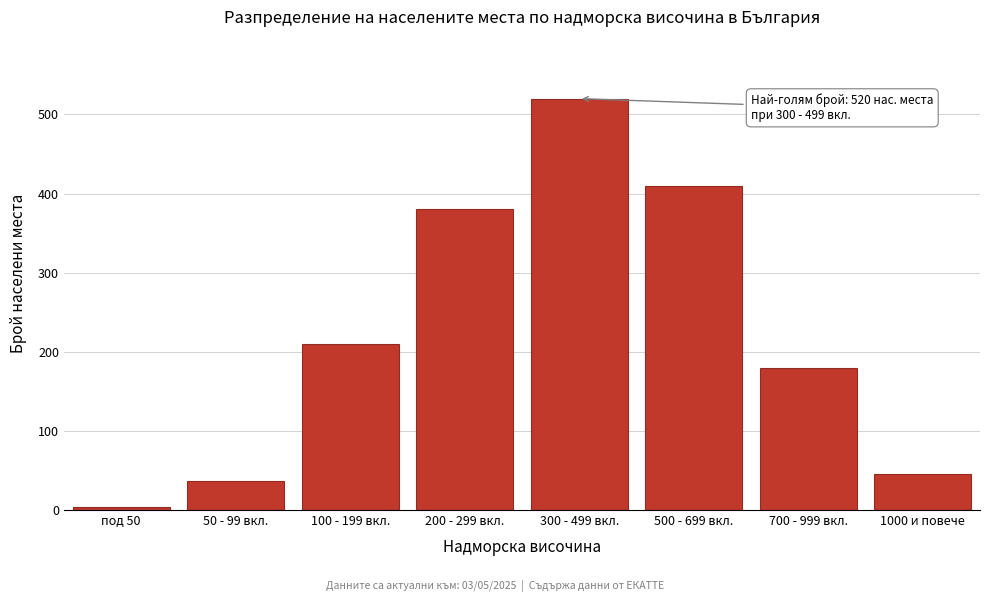

Reading left to right, transcribe all the data shown in this chart.

под 50=4	50 - 99 вкл.=37	100 - 199 вкл.=210	200 - 299 вкл.=380	300 - 499 вкл.=520	500 - 699 вкл.=410	700 - 999 вкл.=180	1000 и повече=45